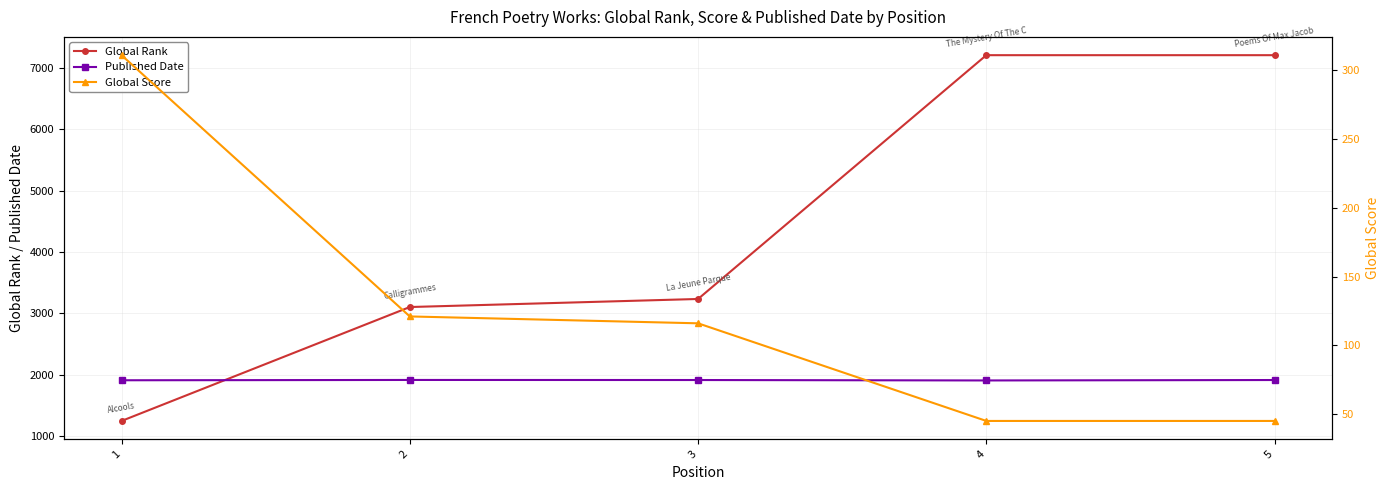

What is the approximate value of Published Date at 3?

1917